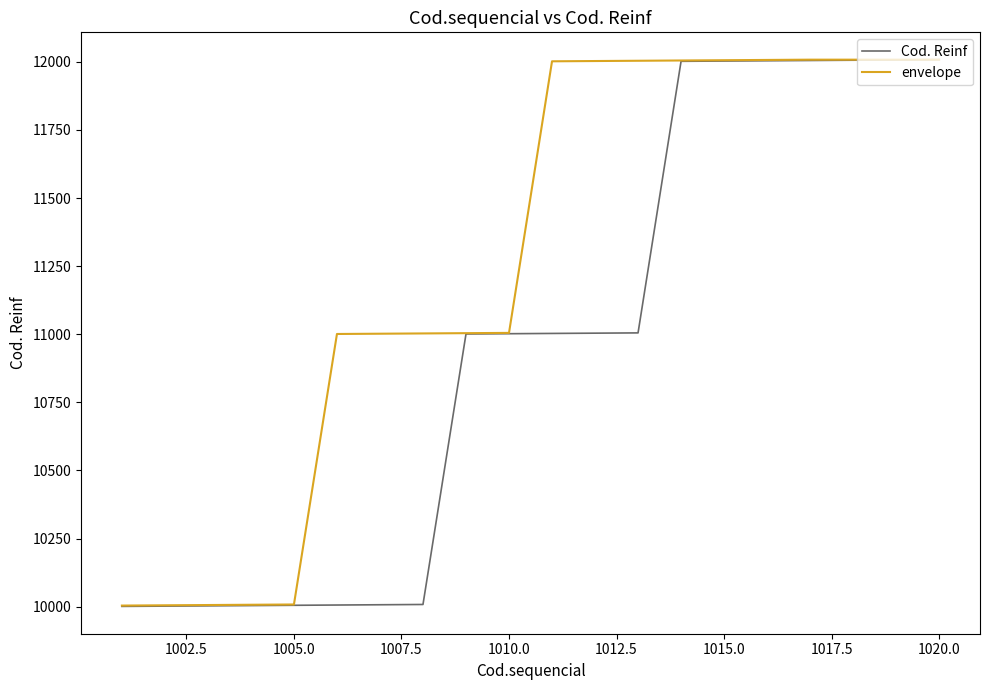

Which series has the largest range (max minus min)?

Cod. Reinf